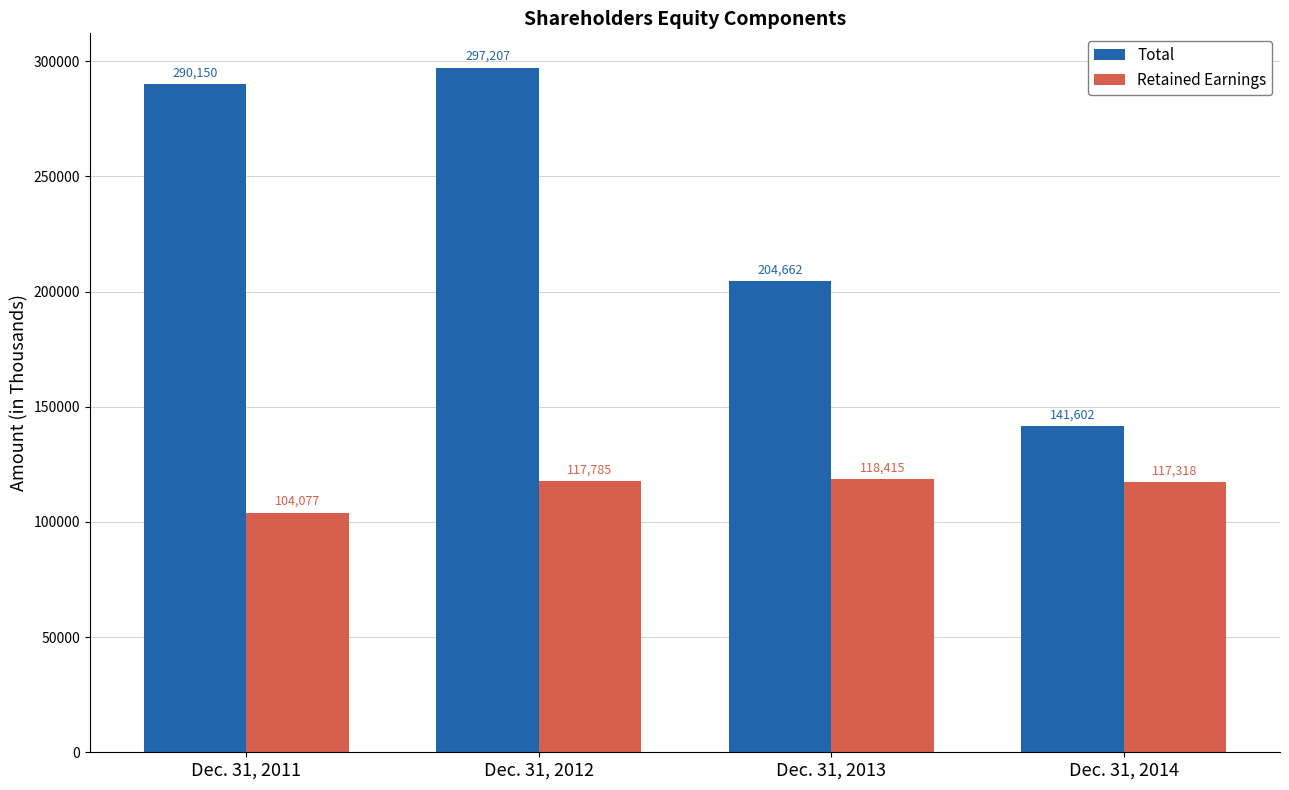

How many groups of bars are there?

4